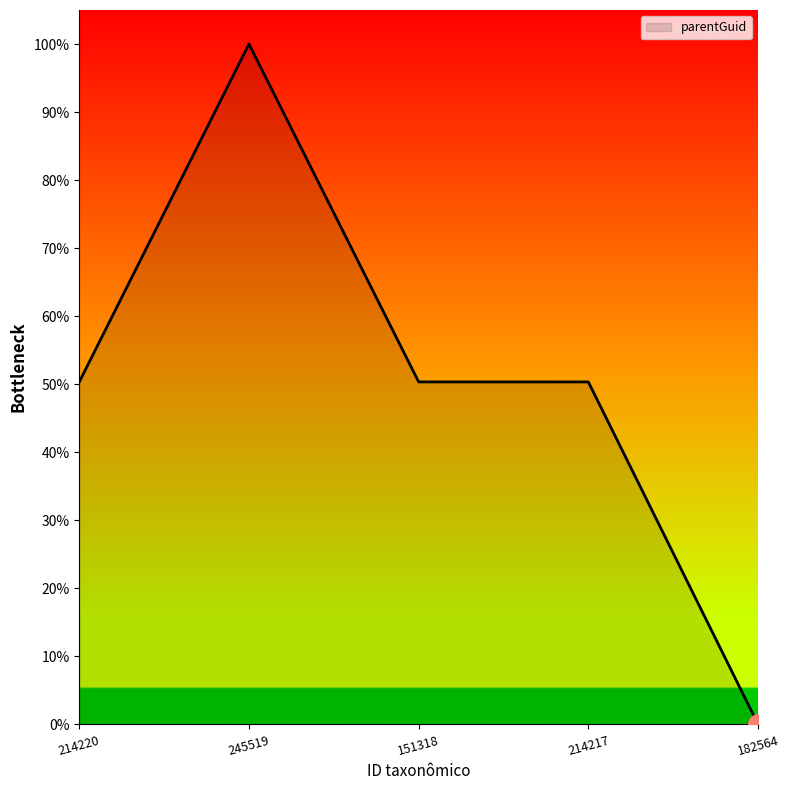

Reading left to right, list all the values displayed in this chart.

214220=50.3	245519=100.0	151318=50.3	214217=50.3	182564=0.0